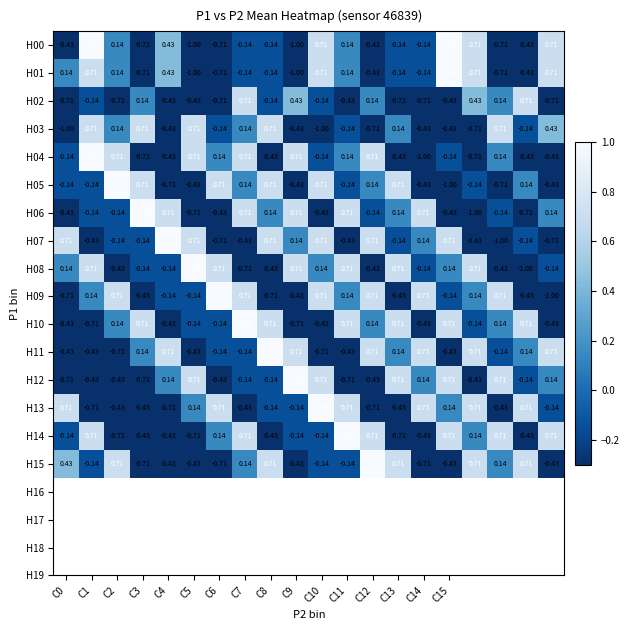

At which category is the sum across all series the highest?

C7